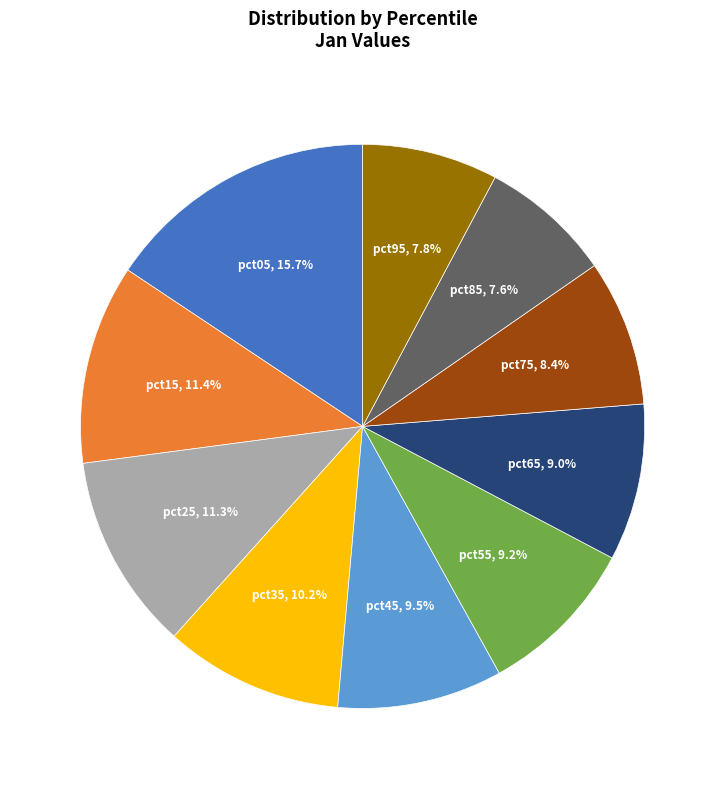

Is there any slice that represents more than half of the pie?

No